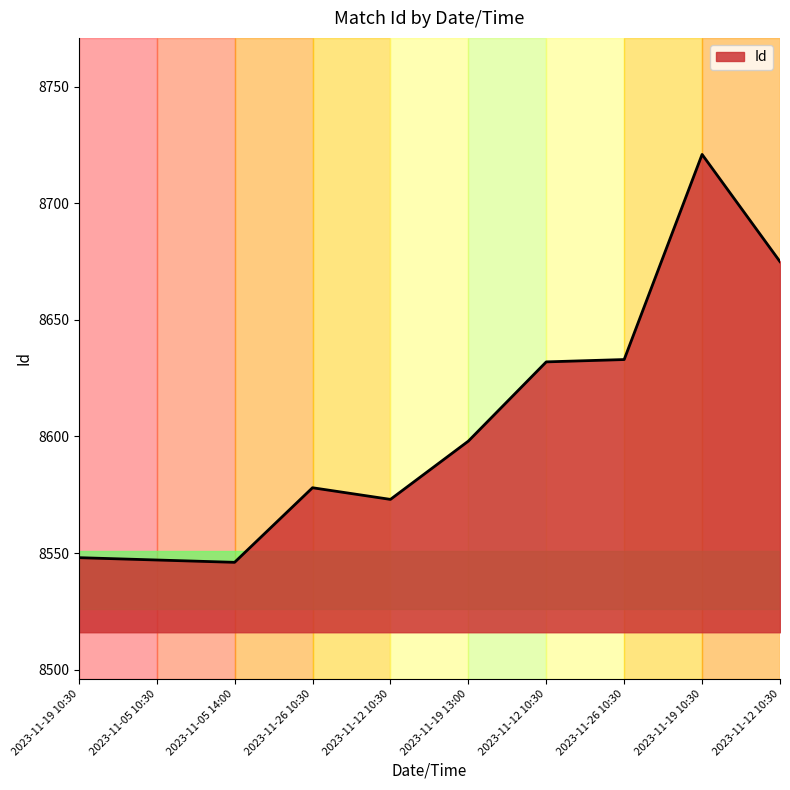

Approximately how many times larger is the value at 2023-11-19 10:30 compared to 2023-11-05 10:30?

1.0